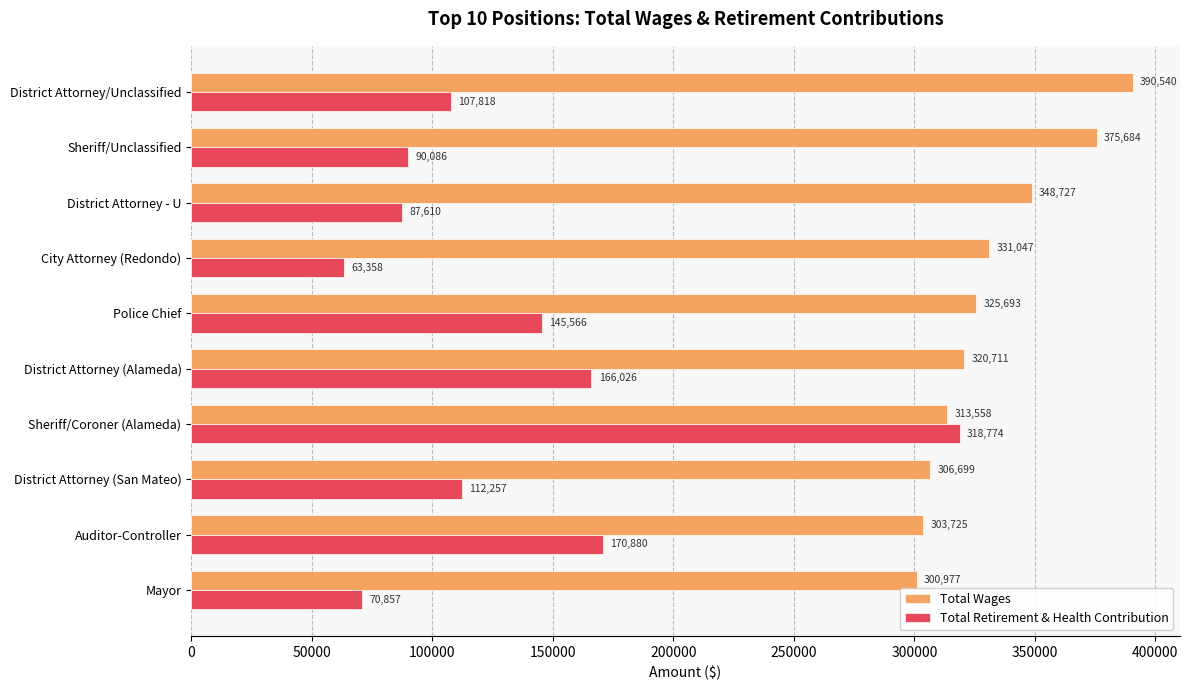

At which category is the sum across all series the highest?

Sheriff/Coroner (Alameda)